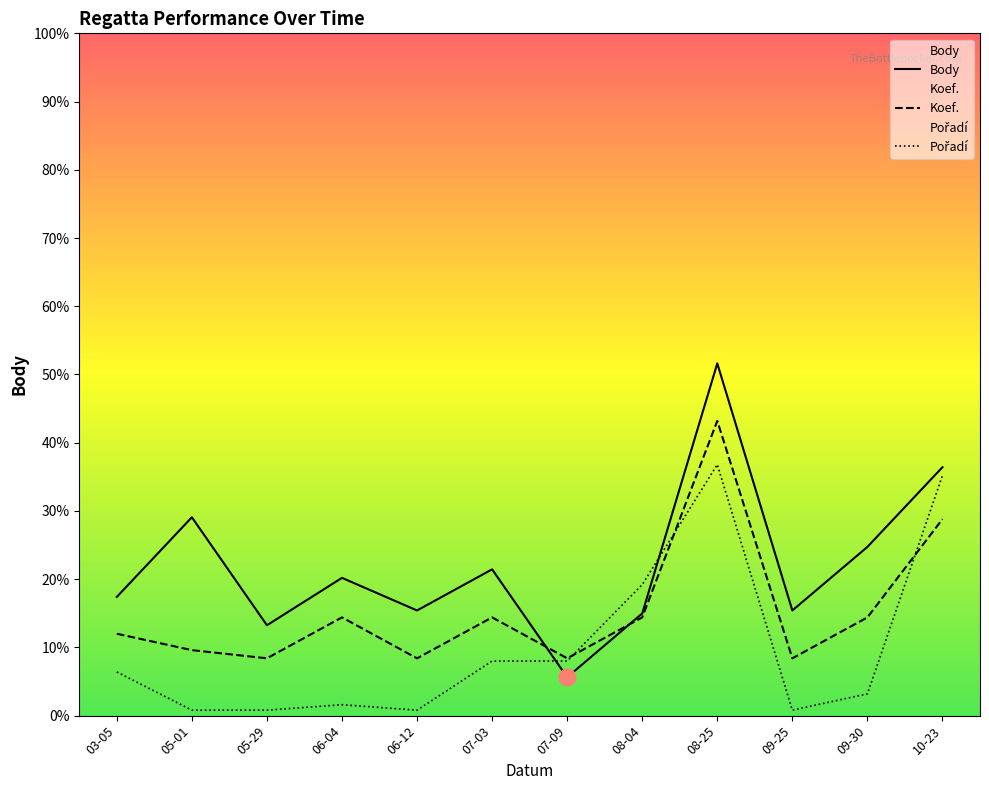

How many lines are shown in the chart?

3